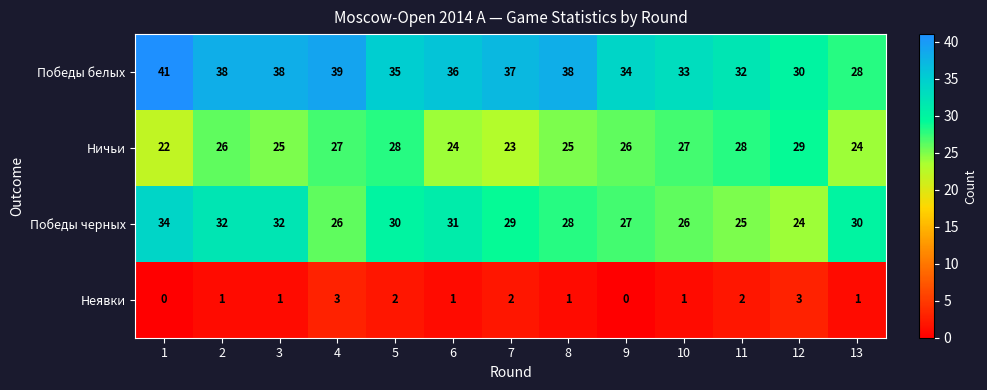

At how many categories does at least one series exceed 4?

13